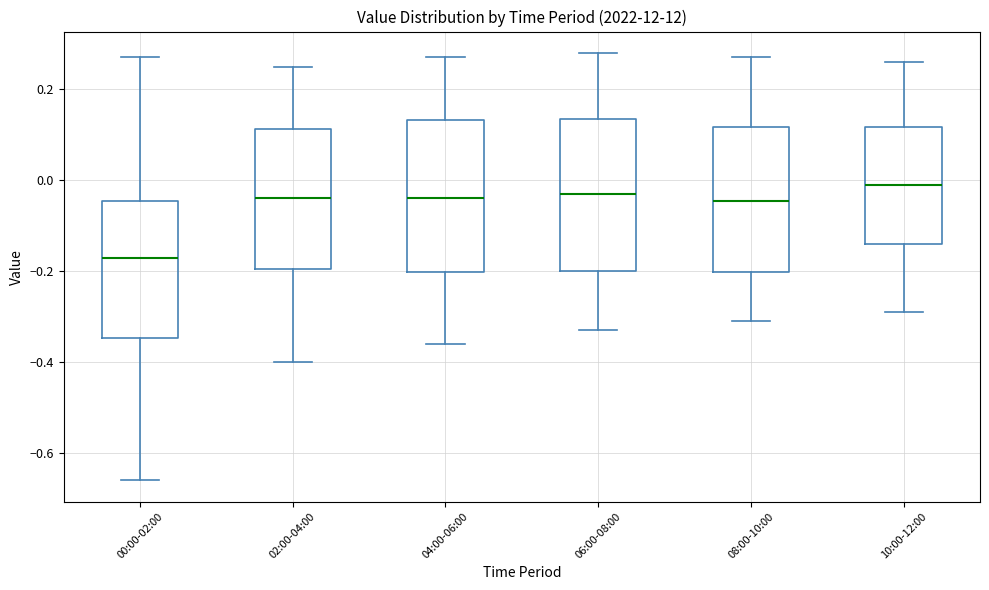

Reading left to right, transcribe this box plot: for each box, give where its median line is, the range the box spans, and where its two whiskers end, as read against the y-axis. The values are not printed on the chart, so give them approximately, as read against the axis.

00:00-02:00: median -0.16, box -0.34 to -0.04, whiskers -0.66 to 0.28
02:00-04:00: median -0.04, box -0.20 to 0.12, whiskers -0.40 to 0.26
04:00-06:00: median -0.04, box -0.20 to 0.14, whiskers -0.36 to 0.28
06:00-08:00: median -0.02, box -0.20 to 0.14, whiskers -0.32 to 0.28
08:00-10:00: median -0.04, box -0.20 to 0.12, whiskers -0.30 to 0.28
10:00-12:00: median 0.00, box -0.14 to 0.12, whiskers -0.28 to 0.26